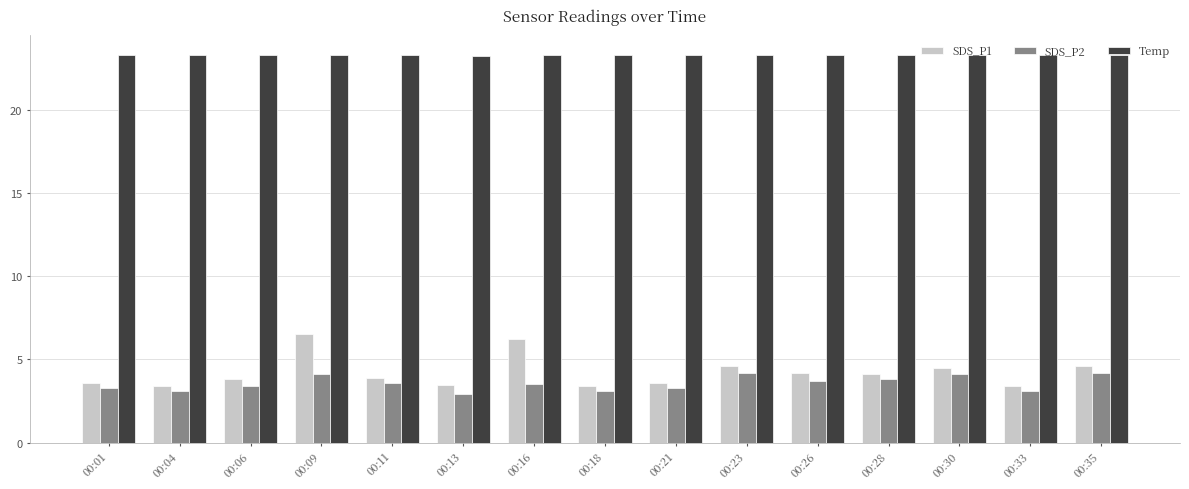

The Temp series shows 23.3 at 00:21. True or false?

True